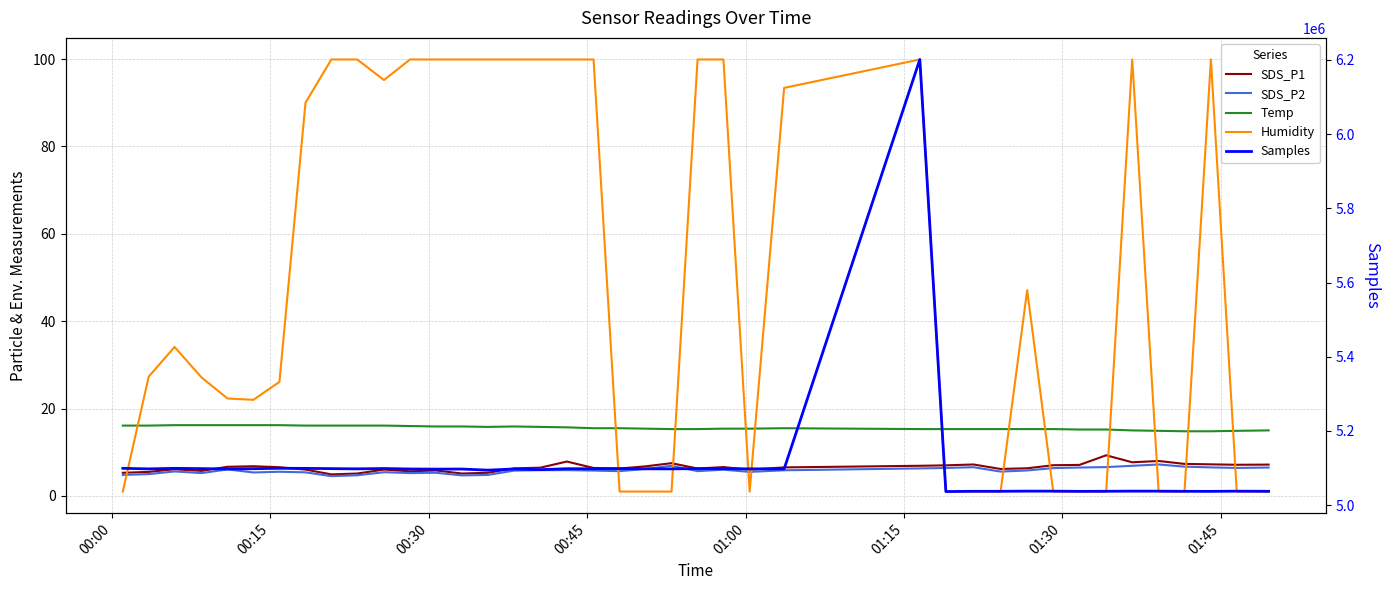

What is the difference between the maximum and minimum values in the SDS_P2 series?

2.7